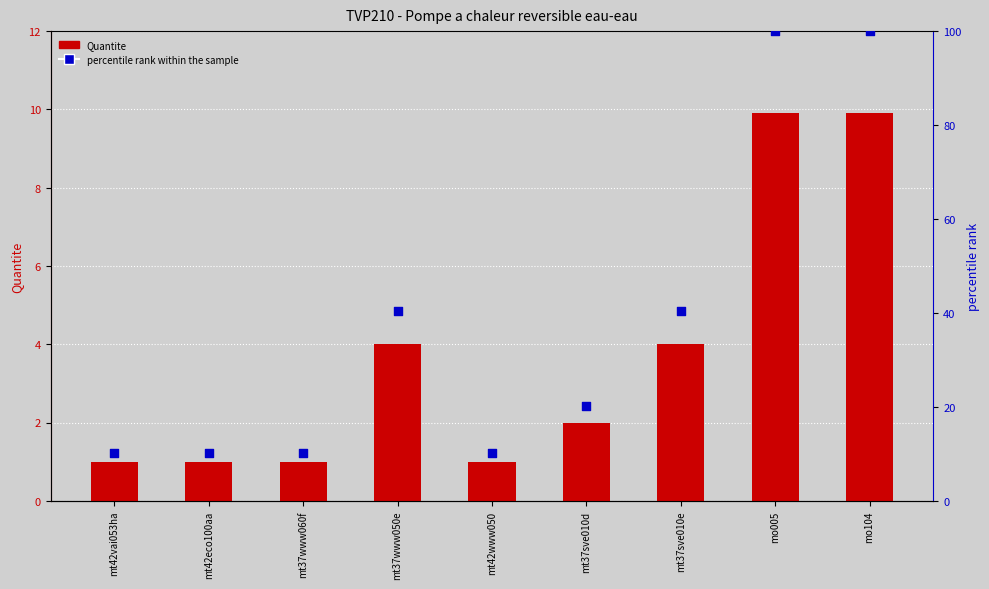

At which category is the sum across all series the highest?

mo005